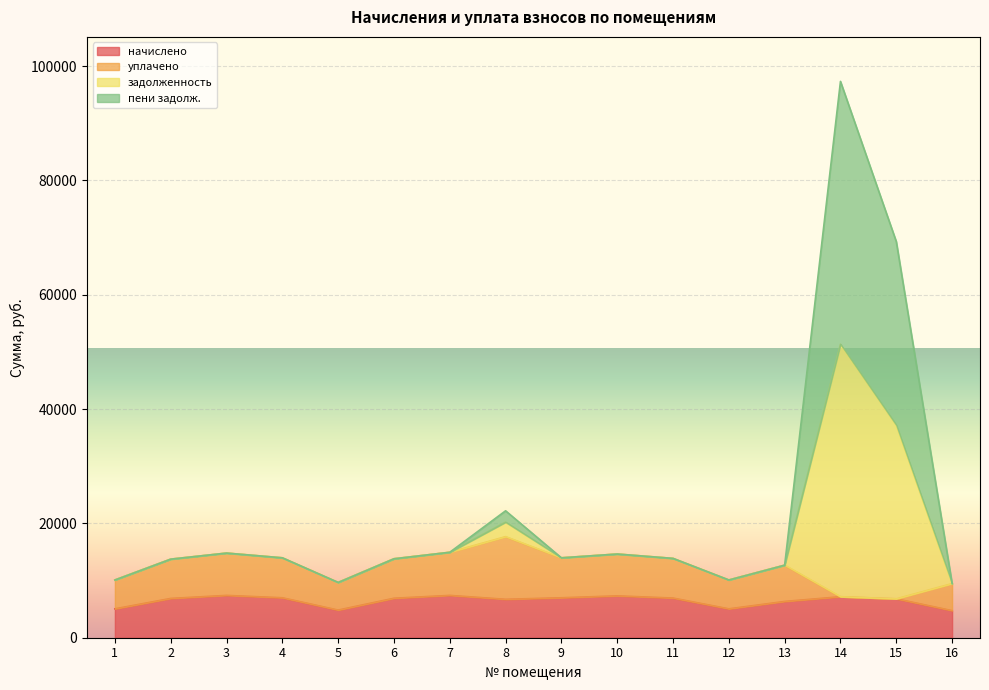

True or false: задолженность and начислено cross at least once.

False